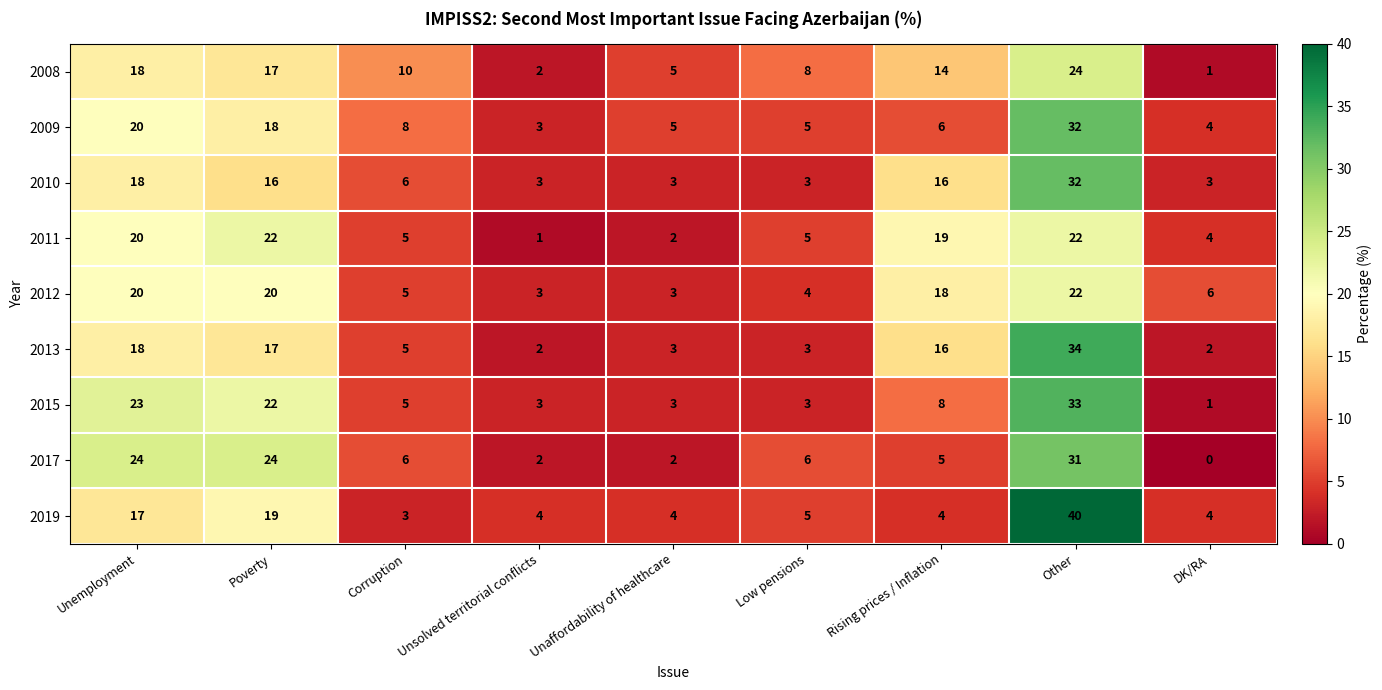

What is the spread (max minus min) of values at Other?

18